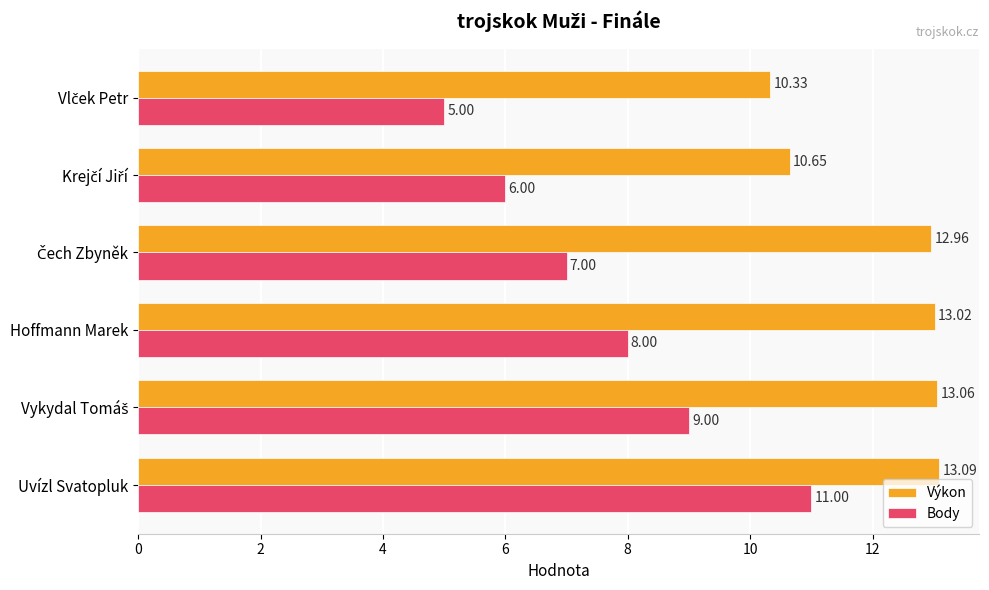

What is the sum of all Výkon values?

73.1